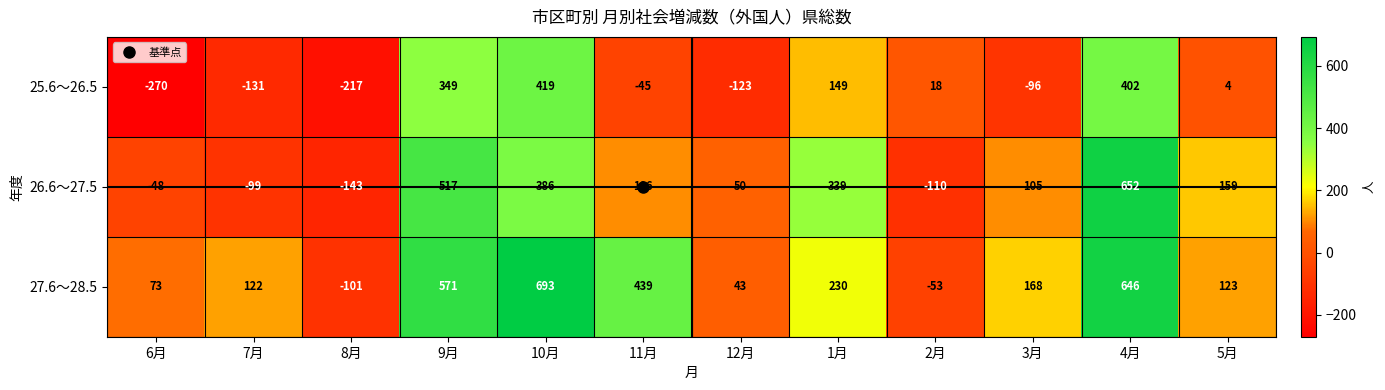

What is the maximum value for 25.6～26.5?

419